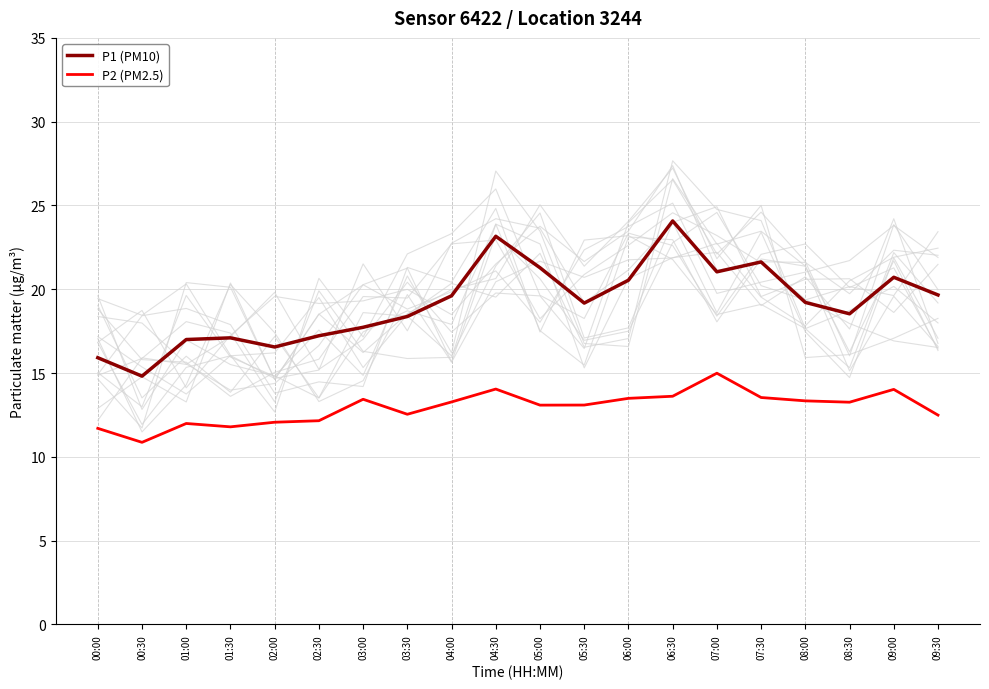

Count the number of categories in the chart.

20